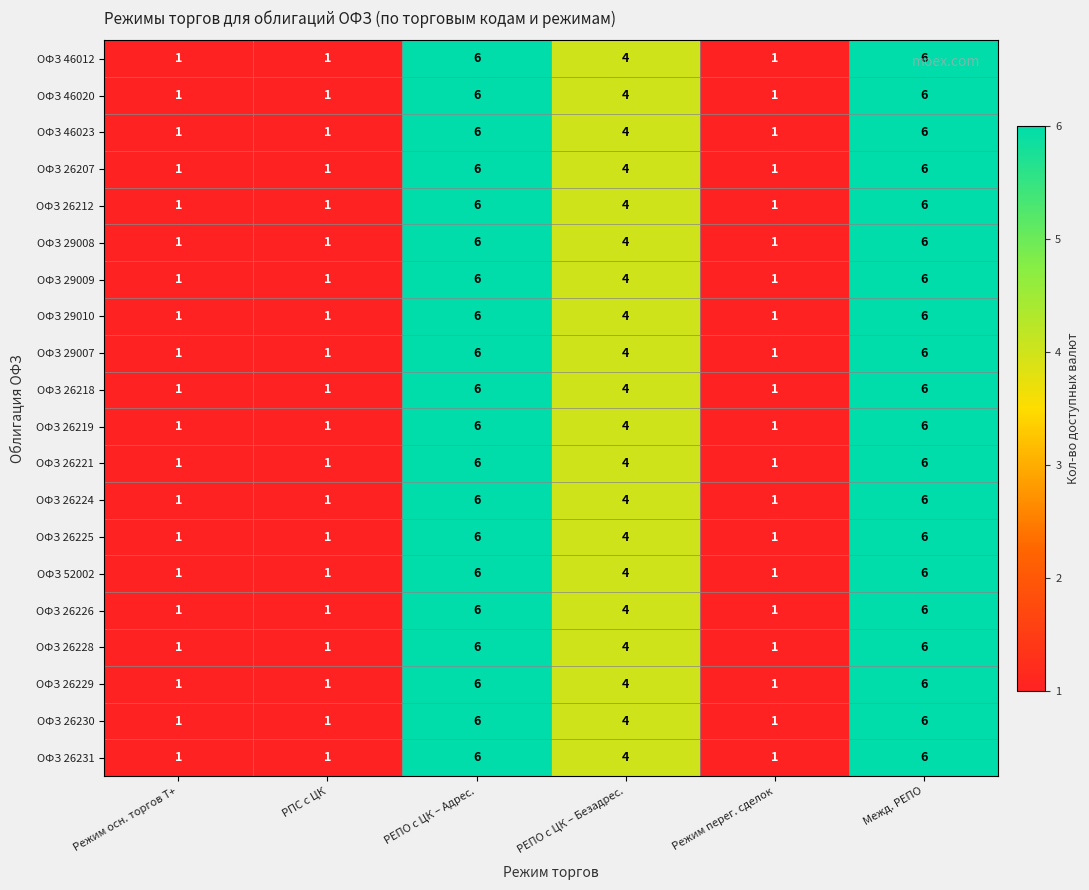

Count the ОФЗ 26219 values in the range 1 to 6.

6